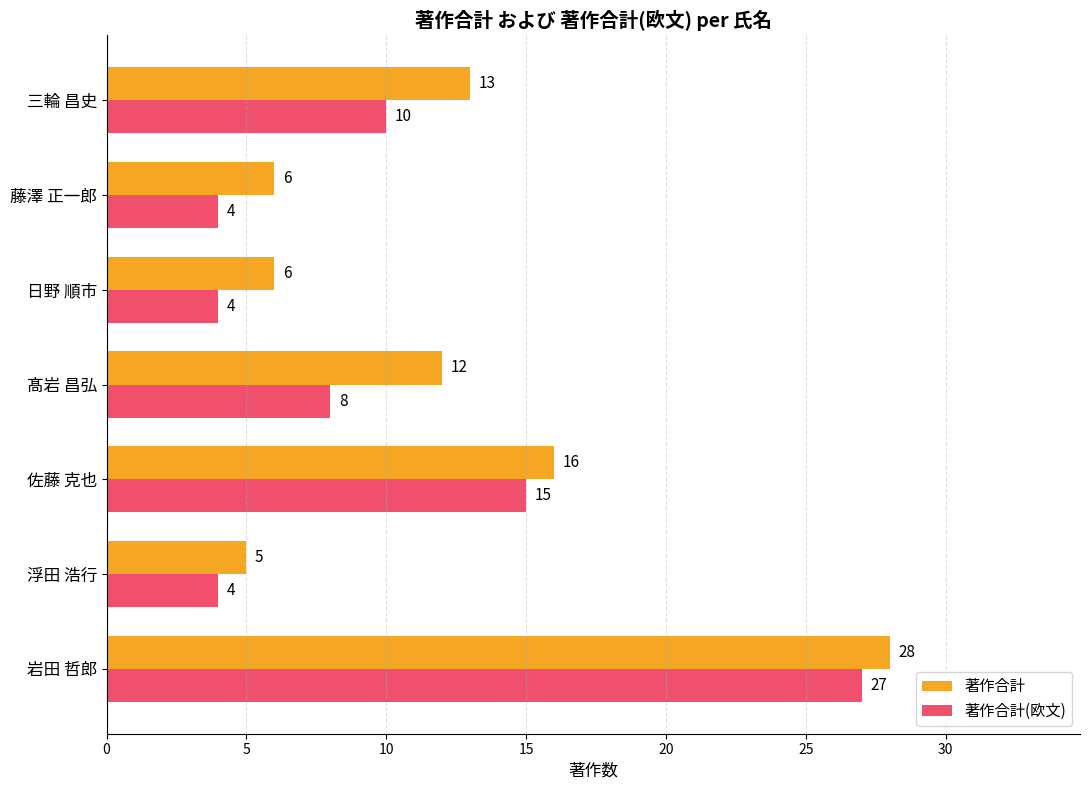

How many values in the 著作合計(欧文) series are below 8?

3